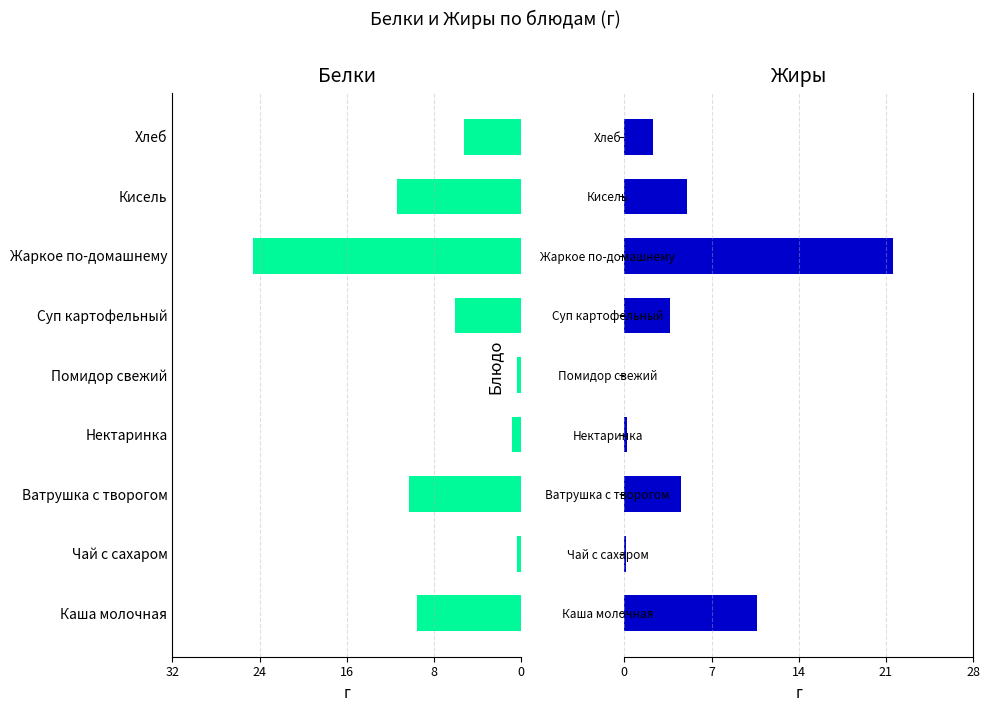

What is the approximate value of Белки at Суп картофельный?

6.1